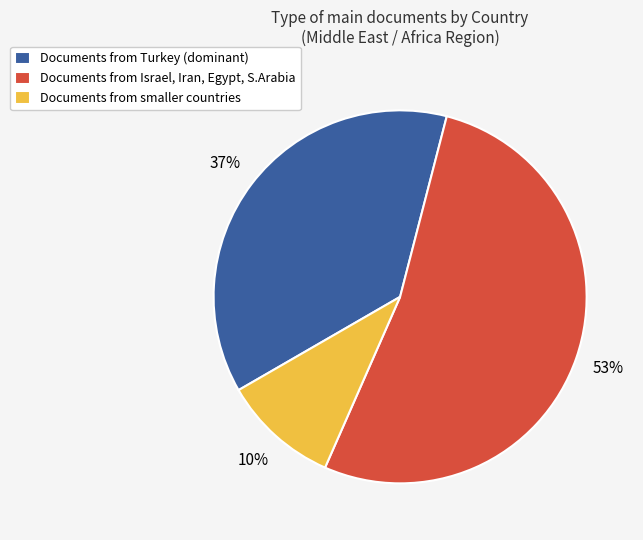

How many slices are in this pie chart?

3